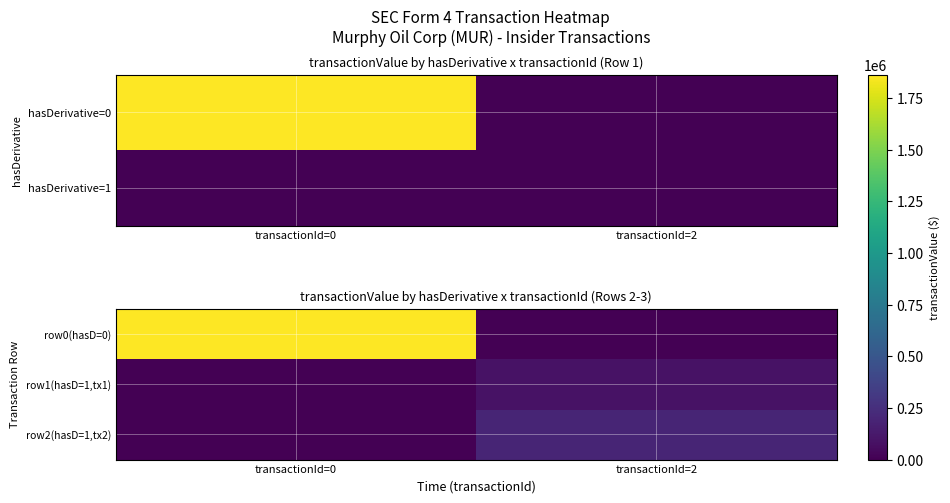

How many series are shown in this chart?

3